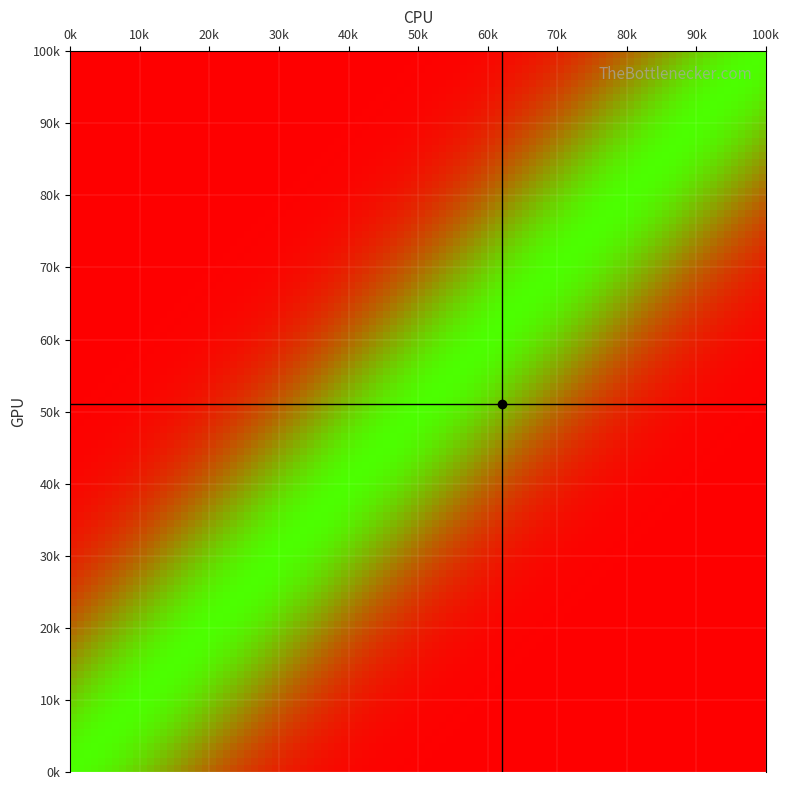

List the series in order of their peak value, highest first.

GPU crosshair, CPU crosshair